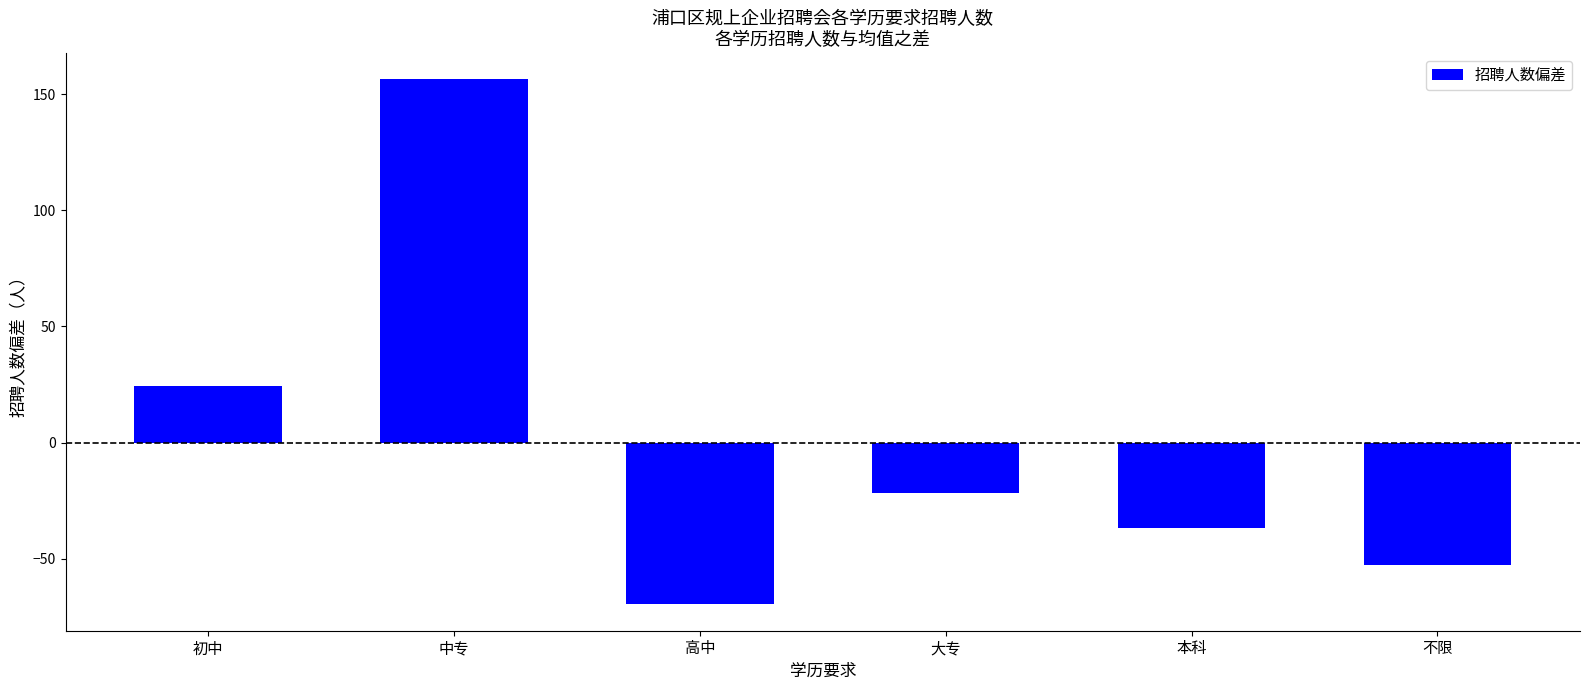

How many positive values are there?

2